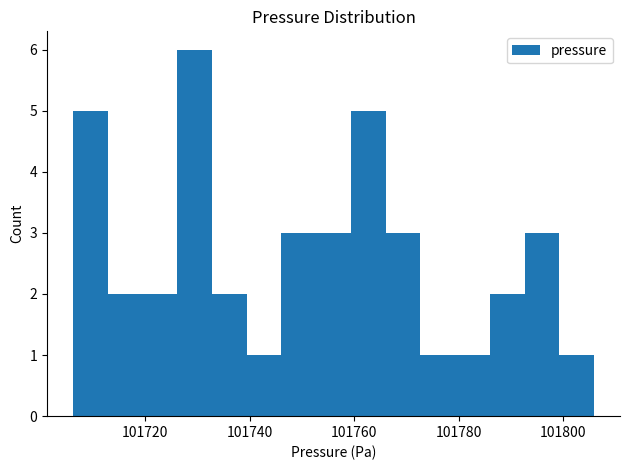

Around what value on the x-axis is the tallest bar? Give the approximate position of its centre, as read against the axis.

101730